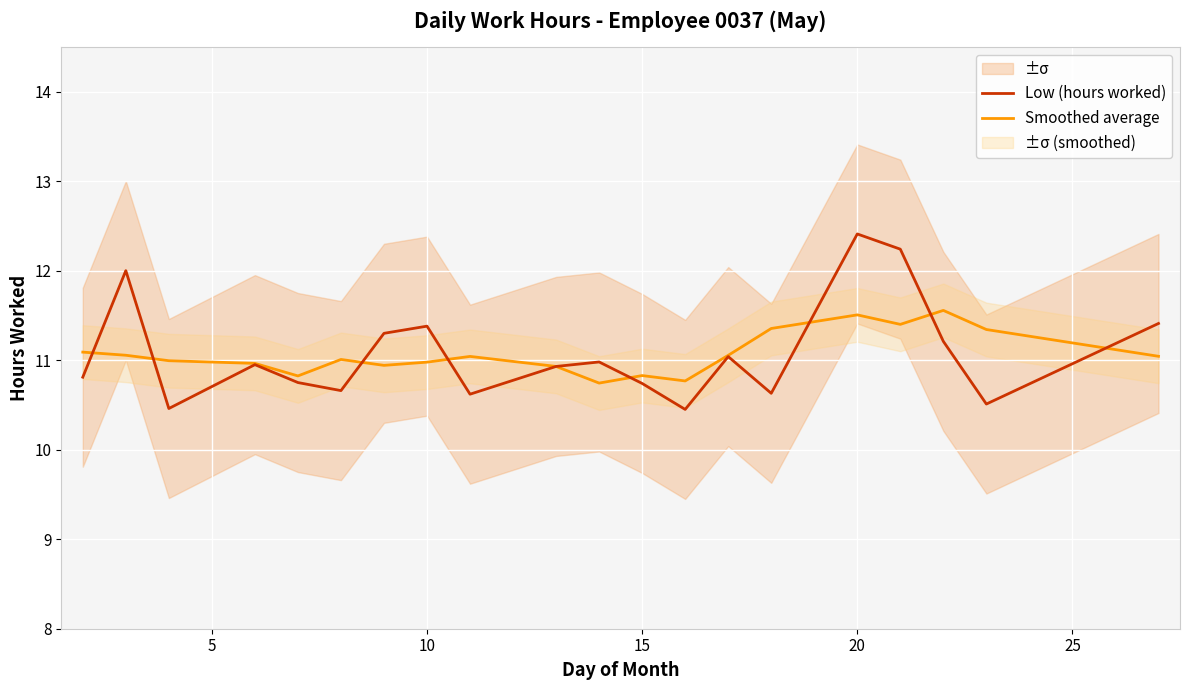

True or false: Smoothed average has a value of 10.8 at 15.

True